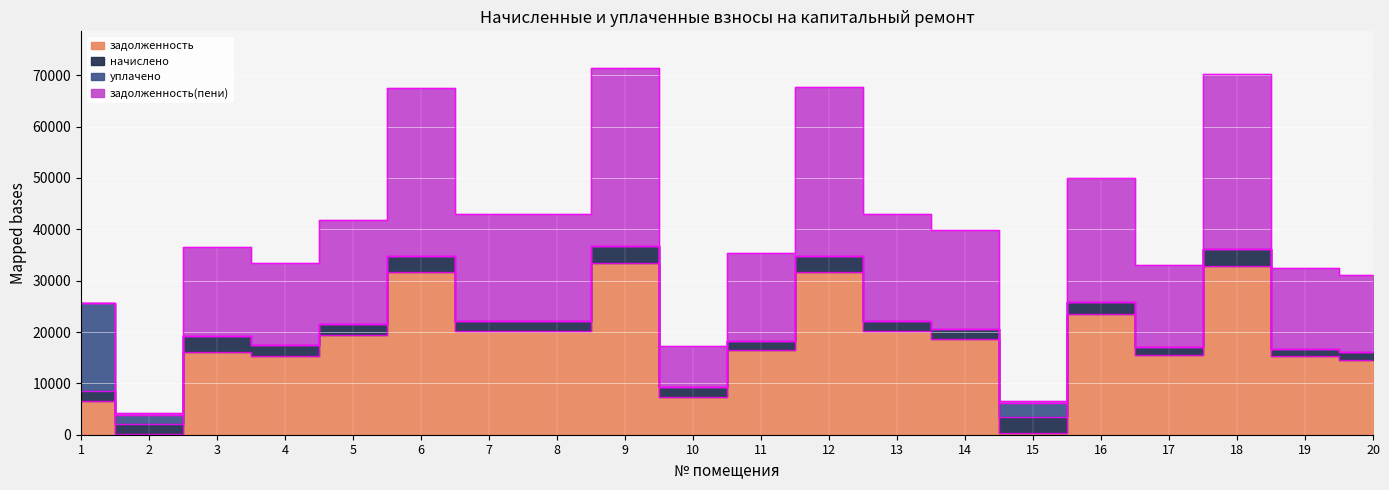

What is the value of the задолженность(пени) point at the 2nd from the left?

2174.4